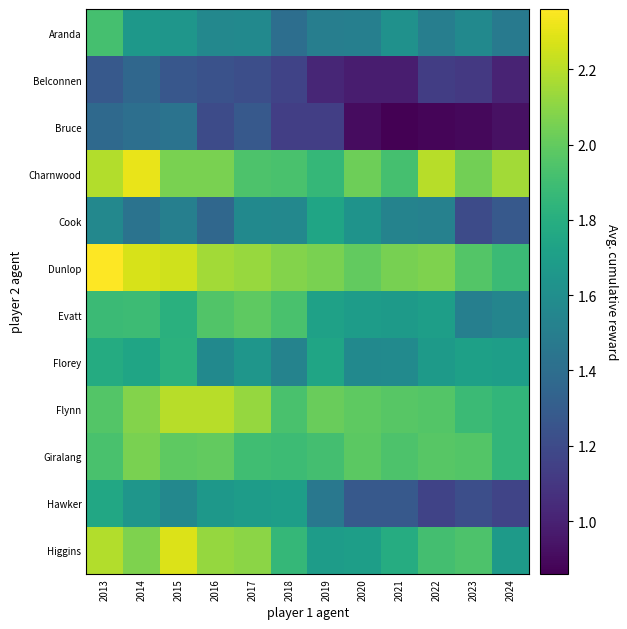

Which series has the largest total across all categories?

Dunlop